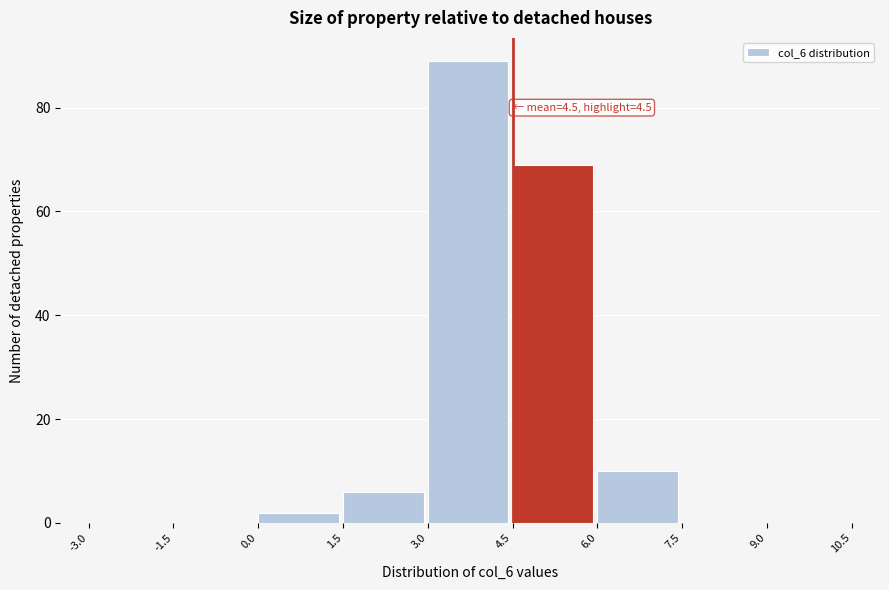

Which range on the x-axis has the tallest bar?

3.0 to 4.5